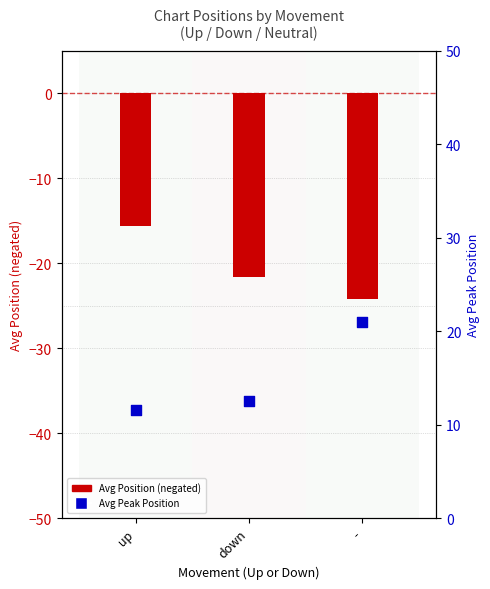

What is the total value across all series at -?

-3.2